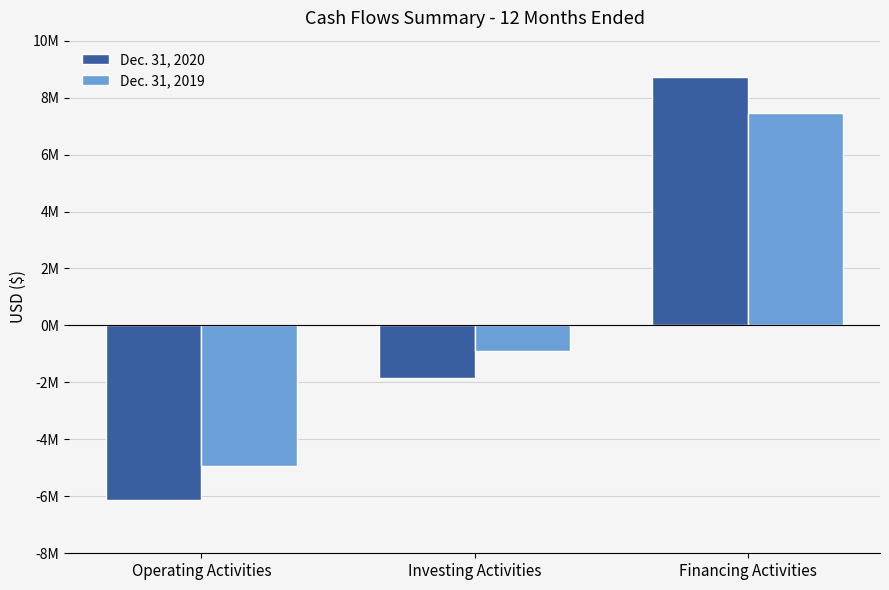

What are all the series names shown in the legend?

Dec. 31, 2020, Dec. 31, 2019